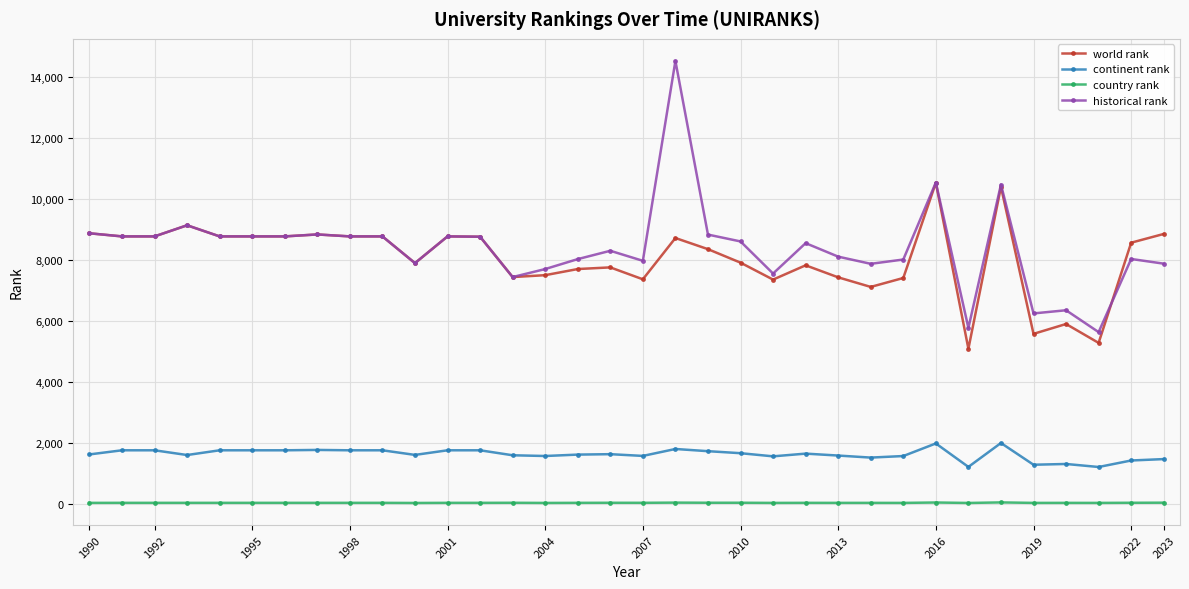

Rank the series by their maximum value, from highest to lowest.

historical rank, world rank, continent rank, country rank